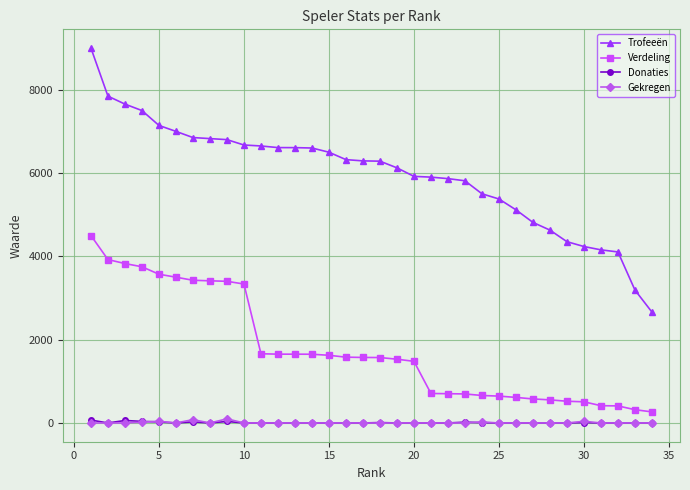

What is the value of the Donaties point at the 3rd from the left?

60